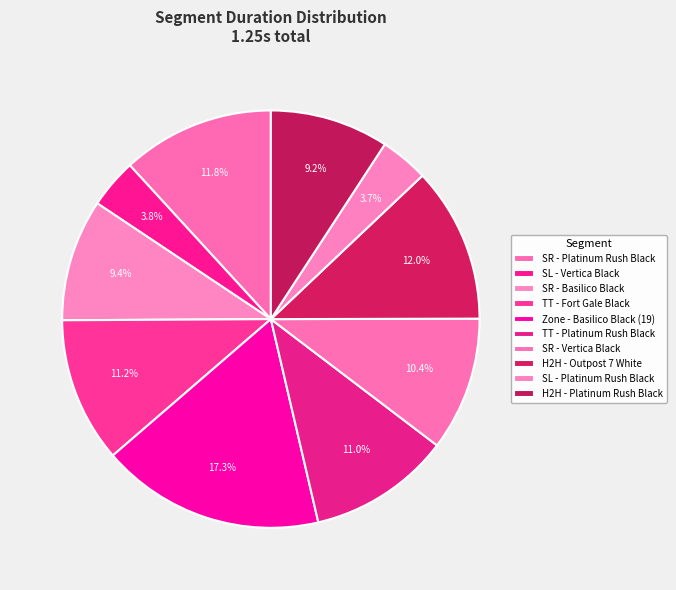

To the nearest percent, what is the combined percentage of SR - Platinum Rush Black and Zone - Basilico Black (19)?

29%